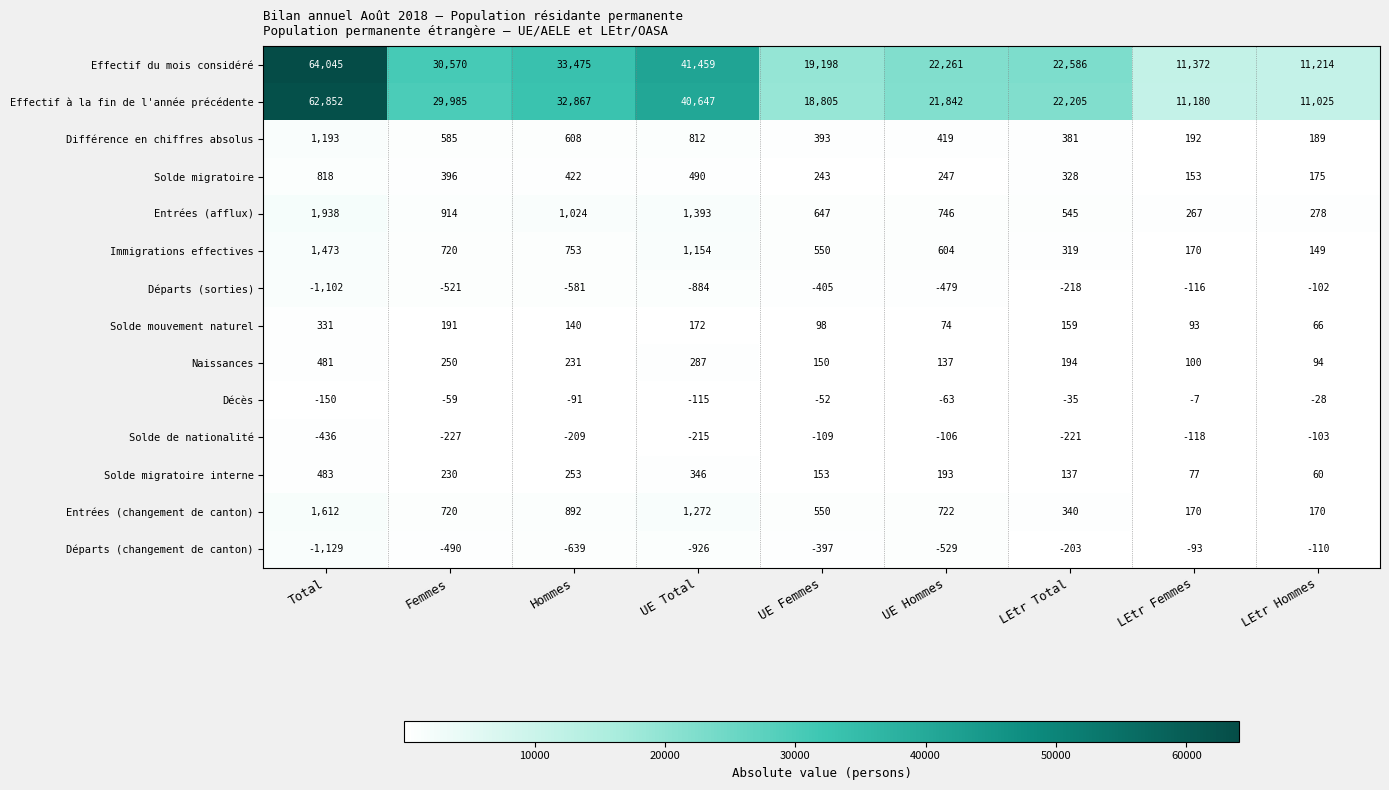

Count the number of data series in this chart.

14